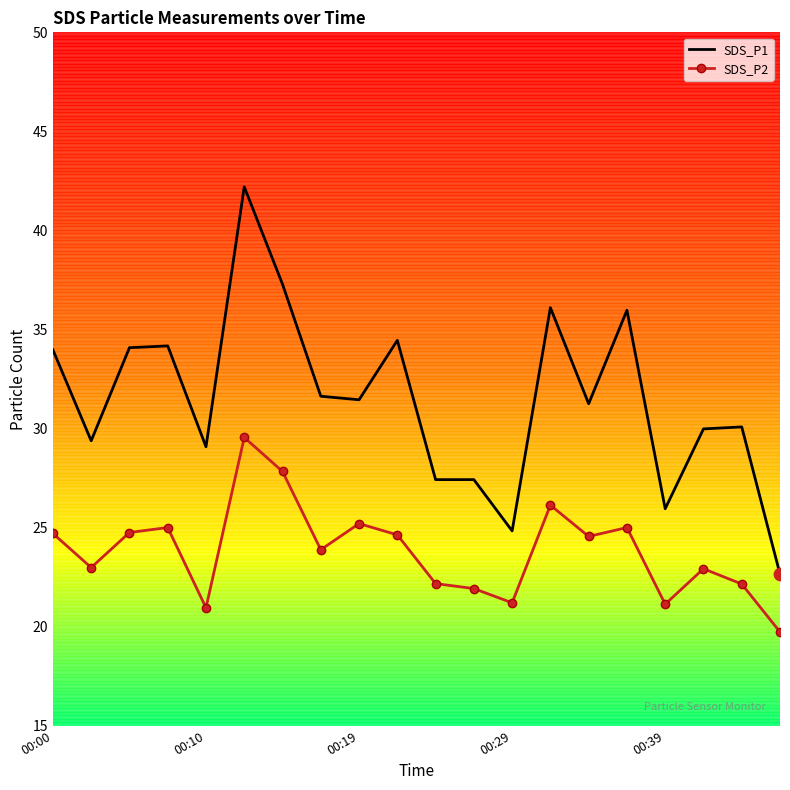

Which series has the largest total across all categories?

SDS_P1